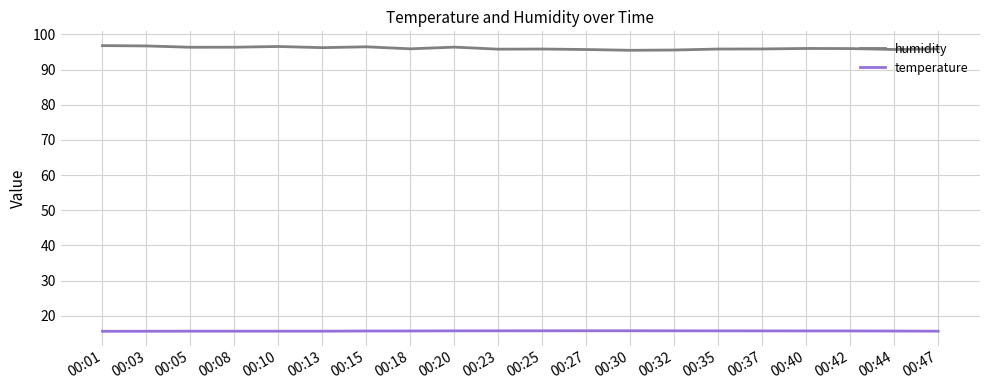

Count the number of data series in this chart.

2